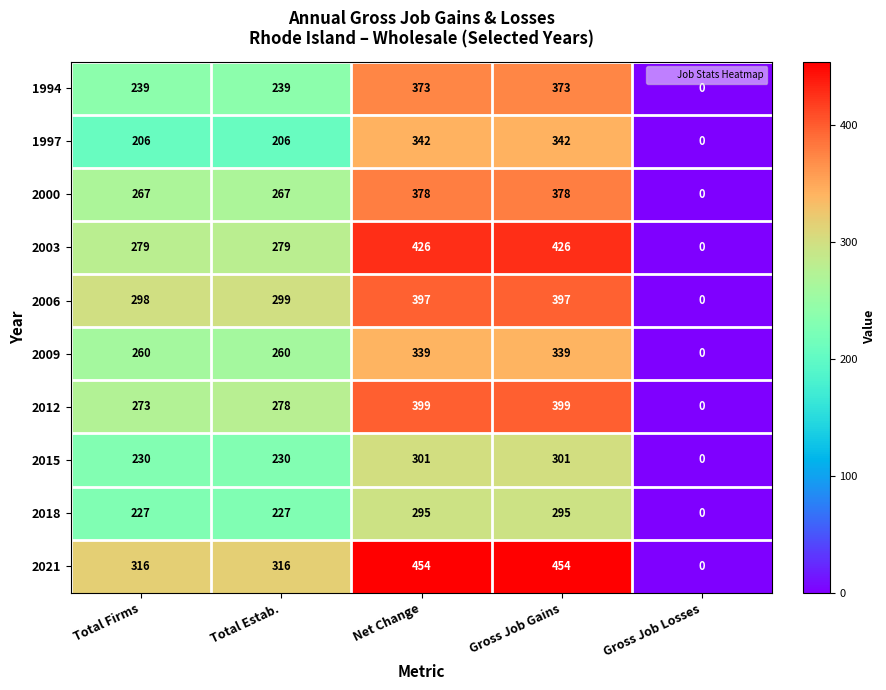

The 2021 series shows 140 at Total Estab.. True or false?

False